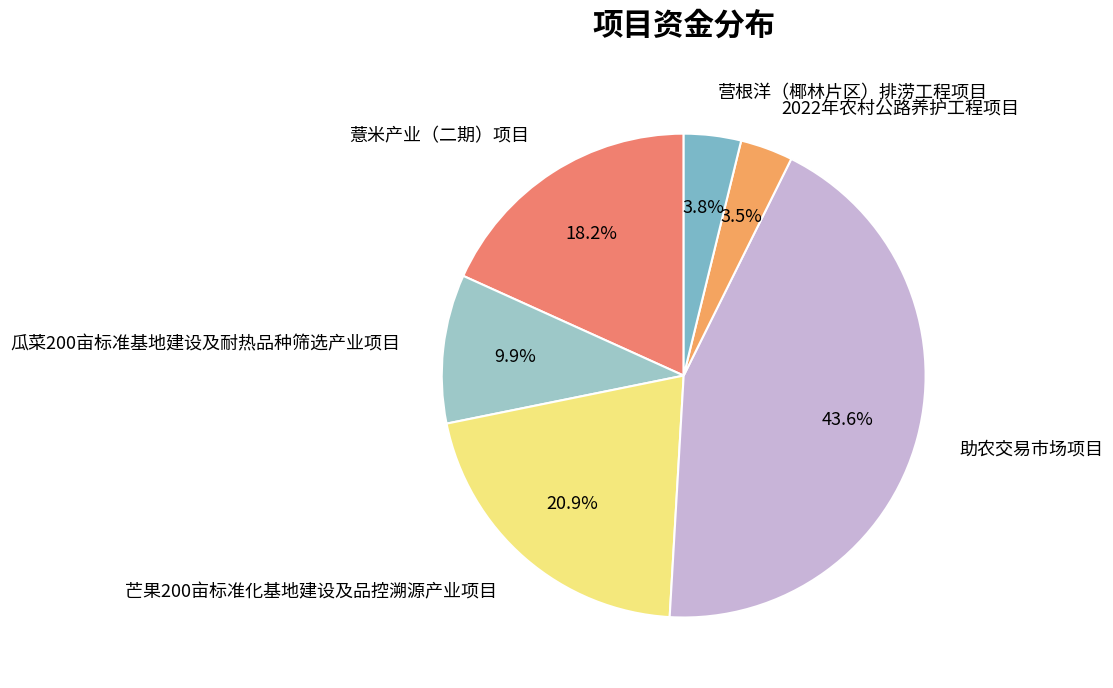

How many slices are in this pie chart?

6